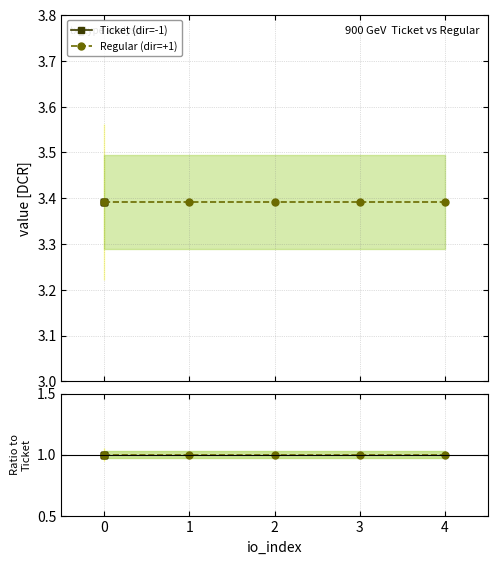

What is the highest value of the Ticket (dir=-1) series?

3.4